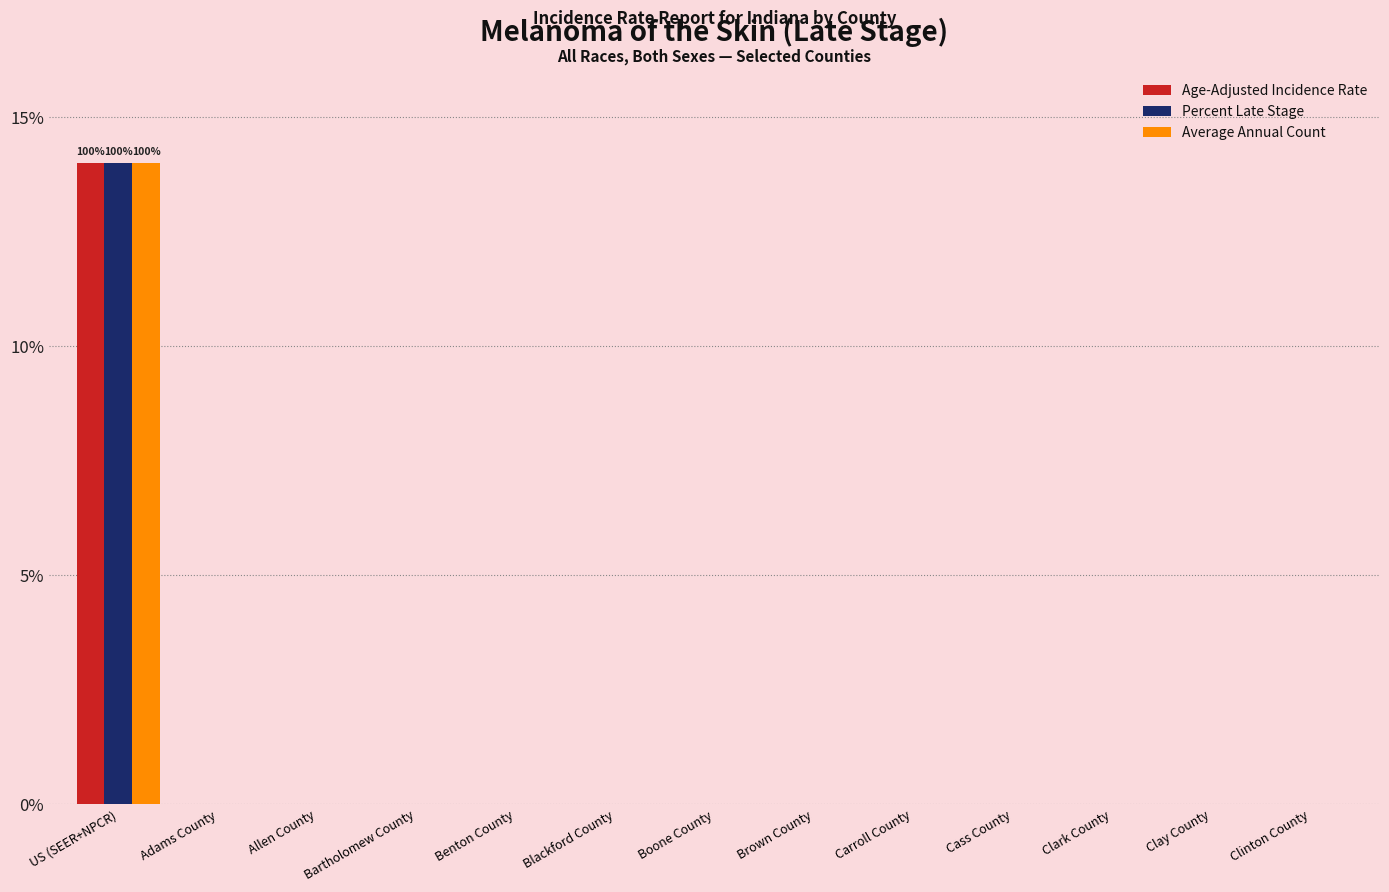

At which category is the sum across all series the highest?

US (SEER+NPCR)